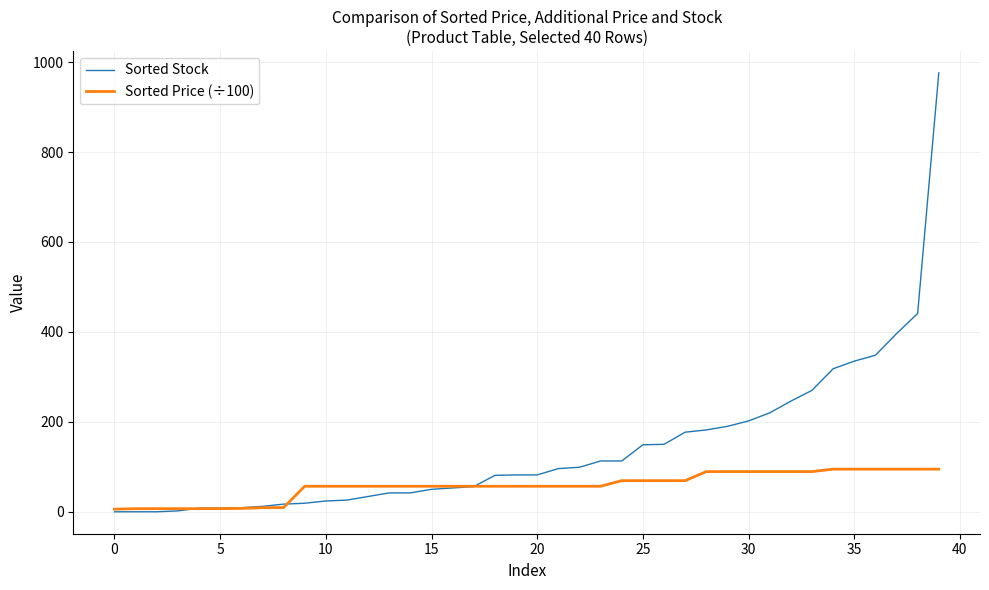

Which series has the largest total across all categories?

Sorted Stock